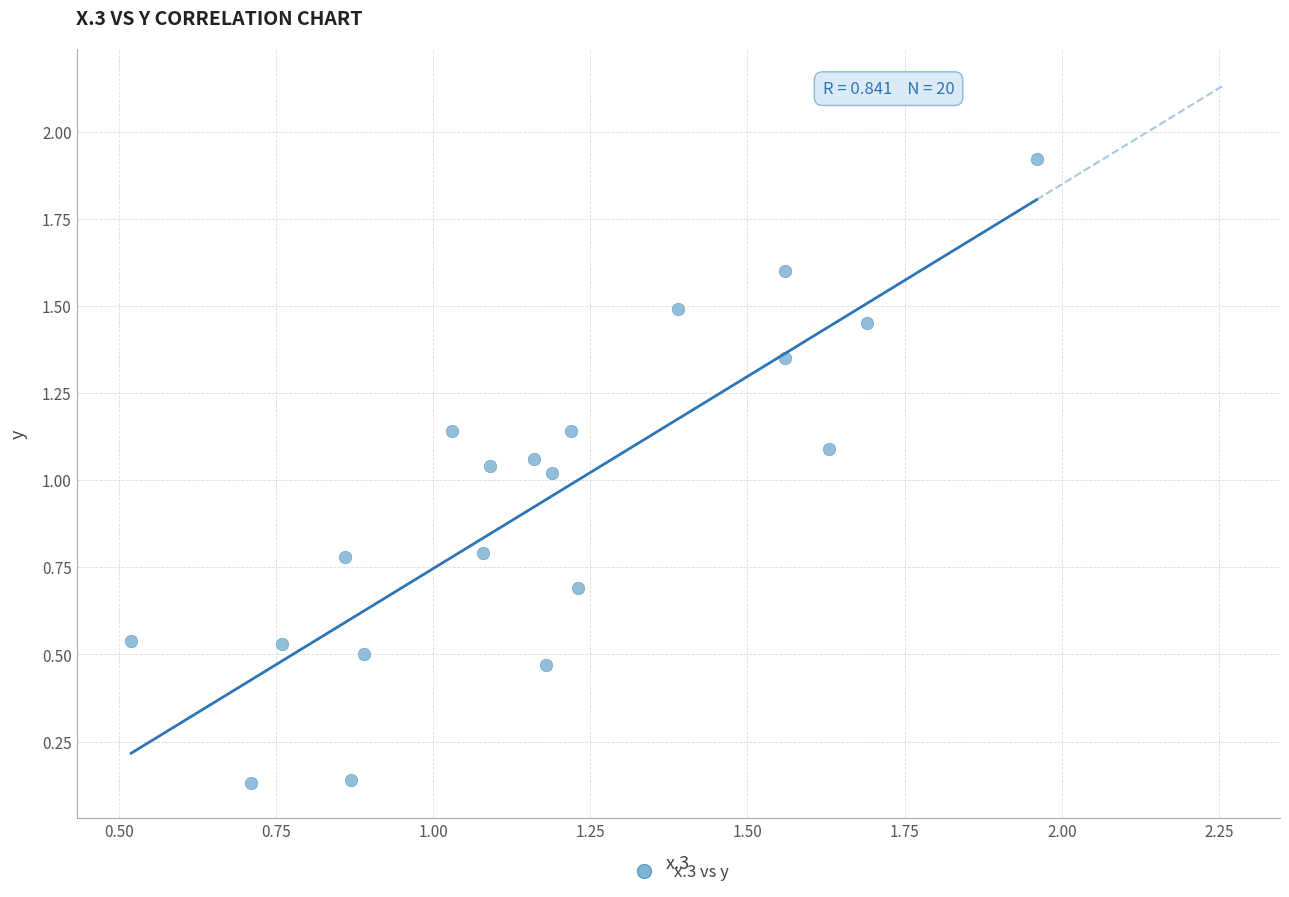

What is the range of Y values (max minus min)?

1.8